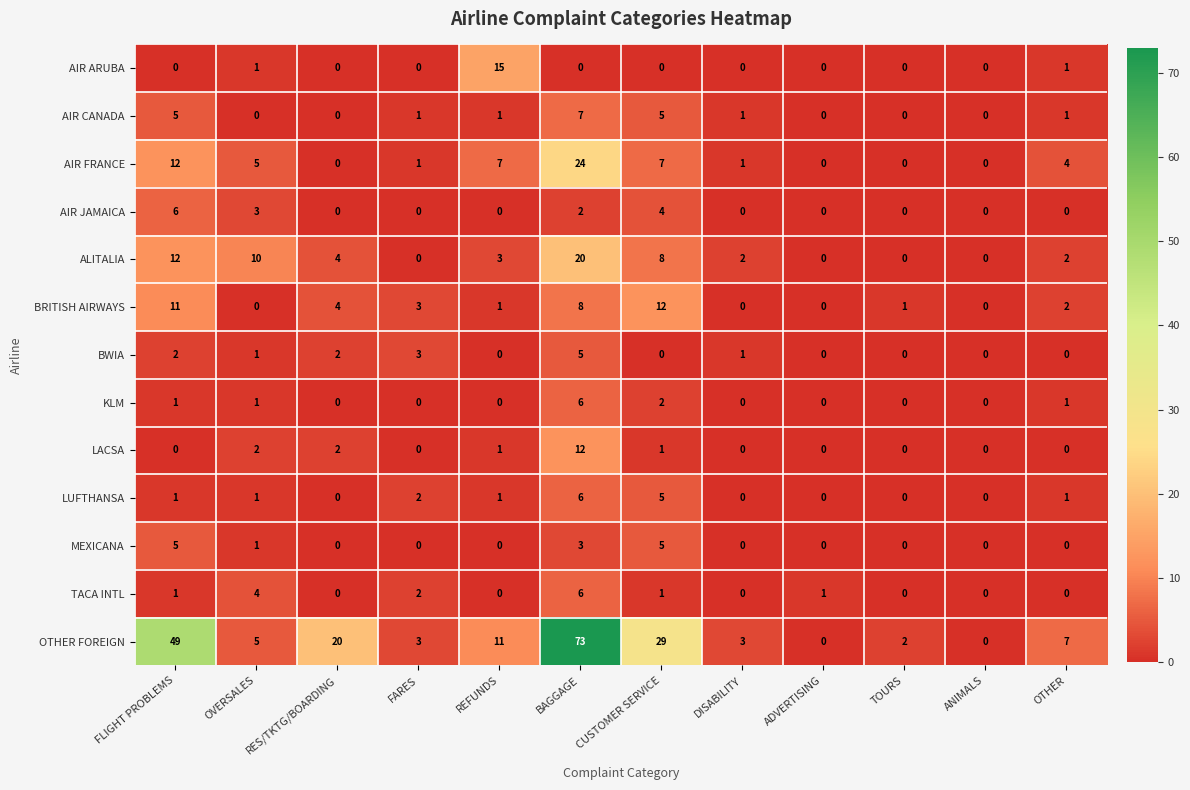

How many categories are shown in the chart?

12